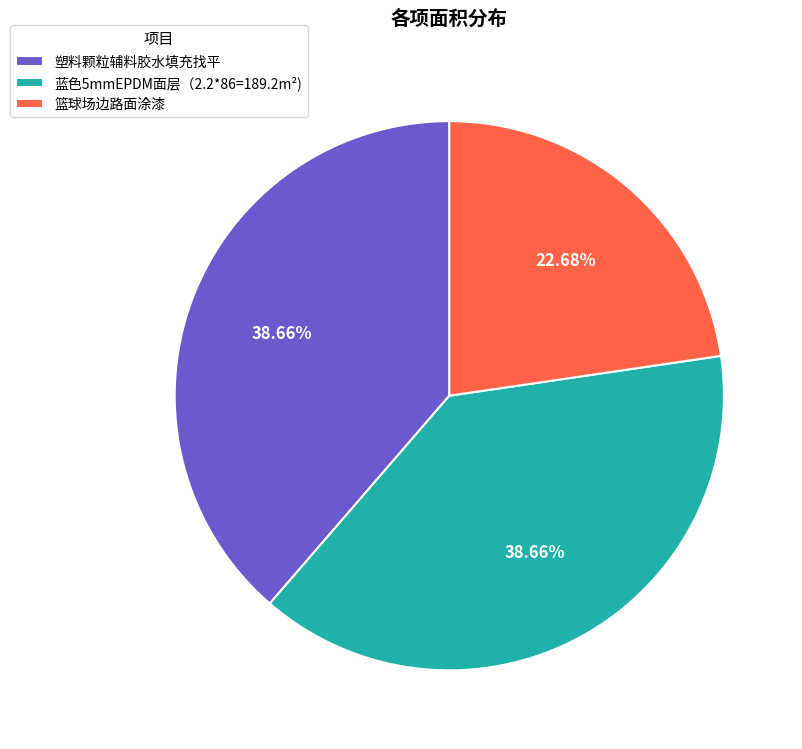

What is the ratio of the value at 篮球场边路面涂漆 to the value at 蓝色5mmEPDM面层（2.2*86=189.2m²)?

0.6